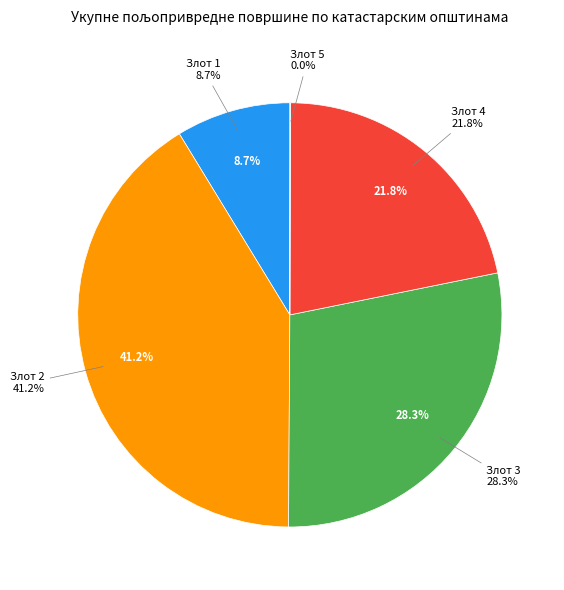

Does Злот 3 account for over 50% of the chart?

No